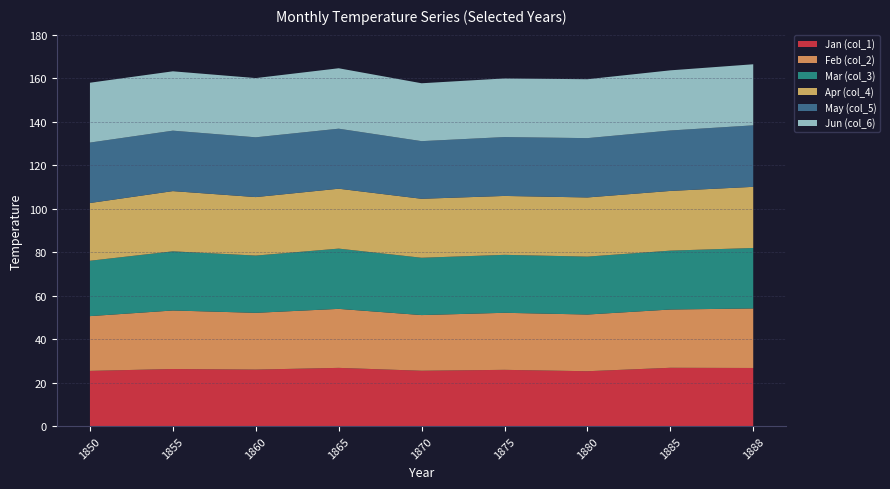

Reading right to left, list all the values displayed in this chart.

Jan (col_1): 1888=26.8	1885=26.9	1880=25.3	1875=25.9	1870=25.5	1865=26.8	1860=26.0	1855=26.3	1850=25.4
Feb (col_2): 1888=27.4	1885=26.8	1880=26.1	1875=26.2	1870=25.6	1865=27.1	1860=26.1	1855=26.9	1850=25.2
Mar (col_3): 1888=27.8	1885=27.1	1880=26.6	1875=26.6	1870=26.4	1865=27.7	1860=26.3	1855=27.2	1850=25.4
Apr (col_4): 1888=28.1	1885=27.4	1880=27.2	1875=27.1	1870=27.1	1865=27.5	1860=26.9	1855=27.7	1850=26.5
May (col_5): 1888=28.3	1885=27.8	1880=27.3	1875=27.1	1870=26.5	1865=27.6	1860=27.5	1855=27.8	1850=27.8
Jun (col_6): 1888=28.1	1885=27.6	1880=27.1	1875=26.9	1870=26.6	1865=27.8	1860=27.2	1855=27.3	1850=27.5